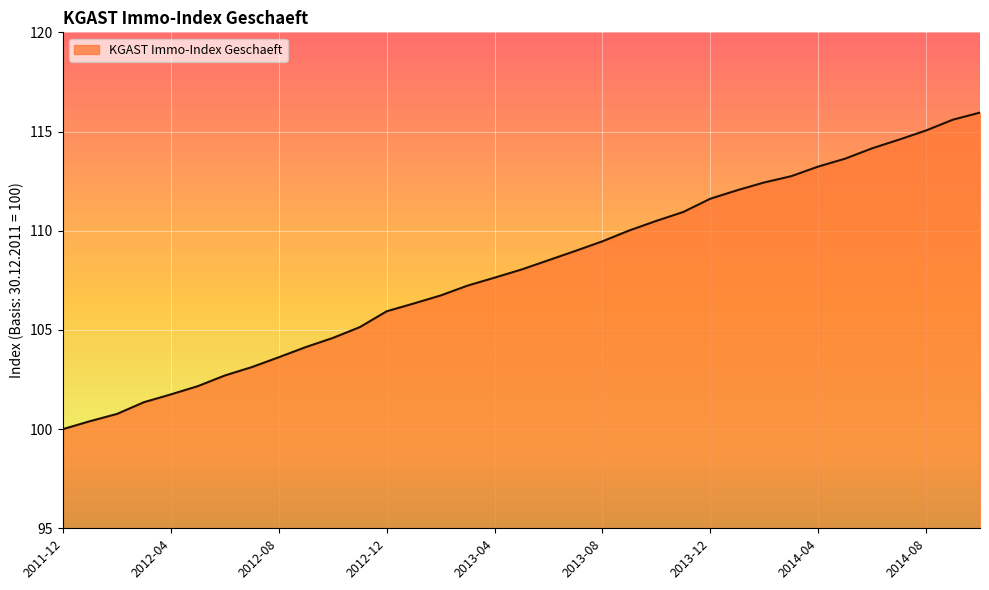

Does the chart have visible grid lines?

Yes